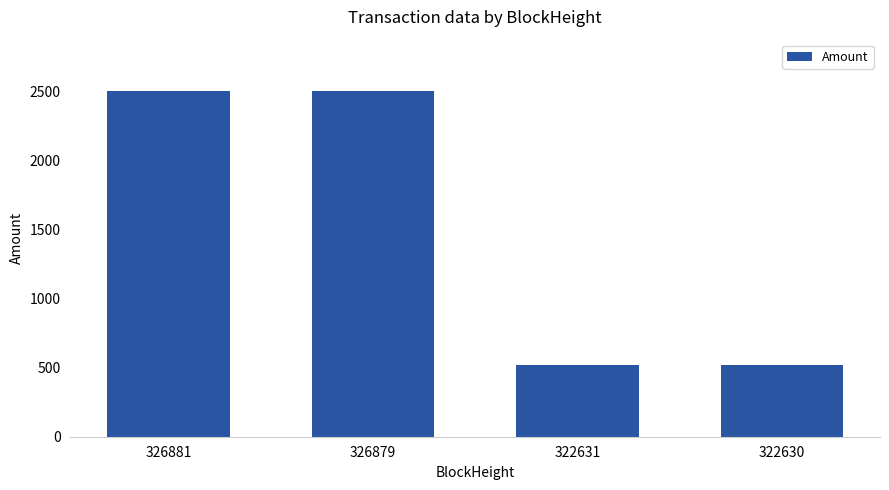

Is it true that the value at 326879 is 2500.0?

True